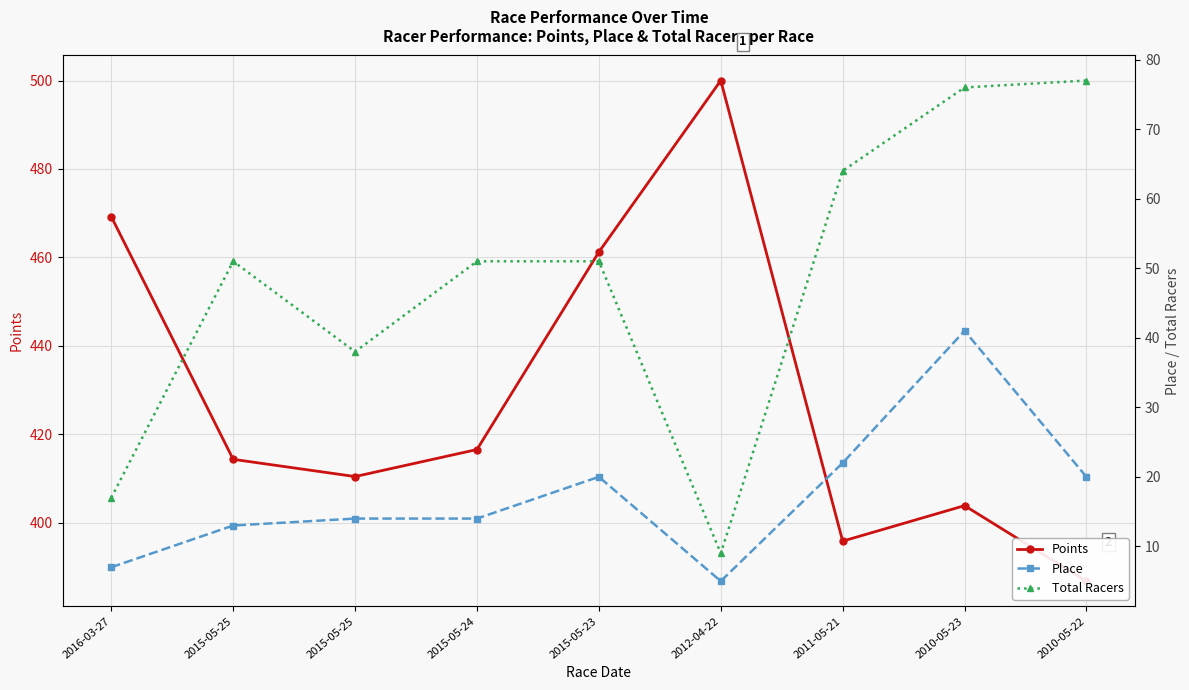

Which has a higher value, 2010-05-23 or 2015-05-24?

2015-05-24